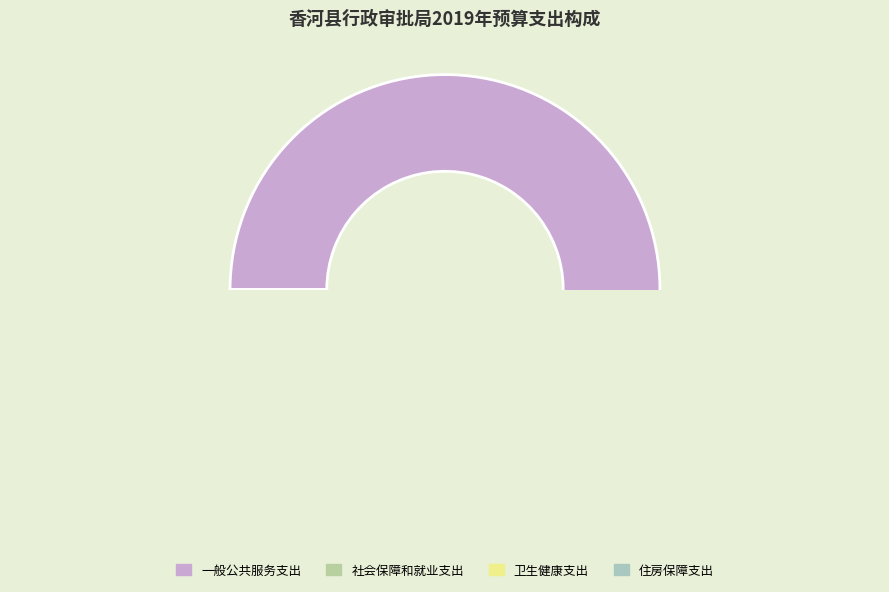

To the nearest percent, what is the combined percentage of 一般公共服务支出 and 住房保障支出?

94%